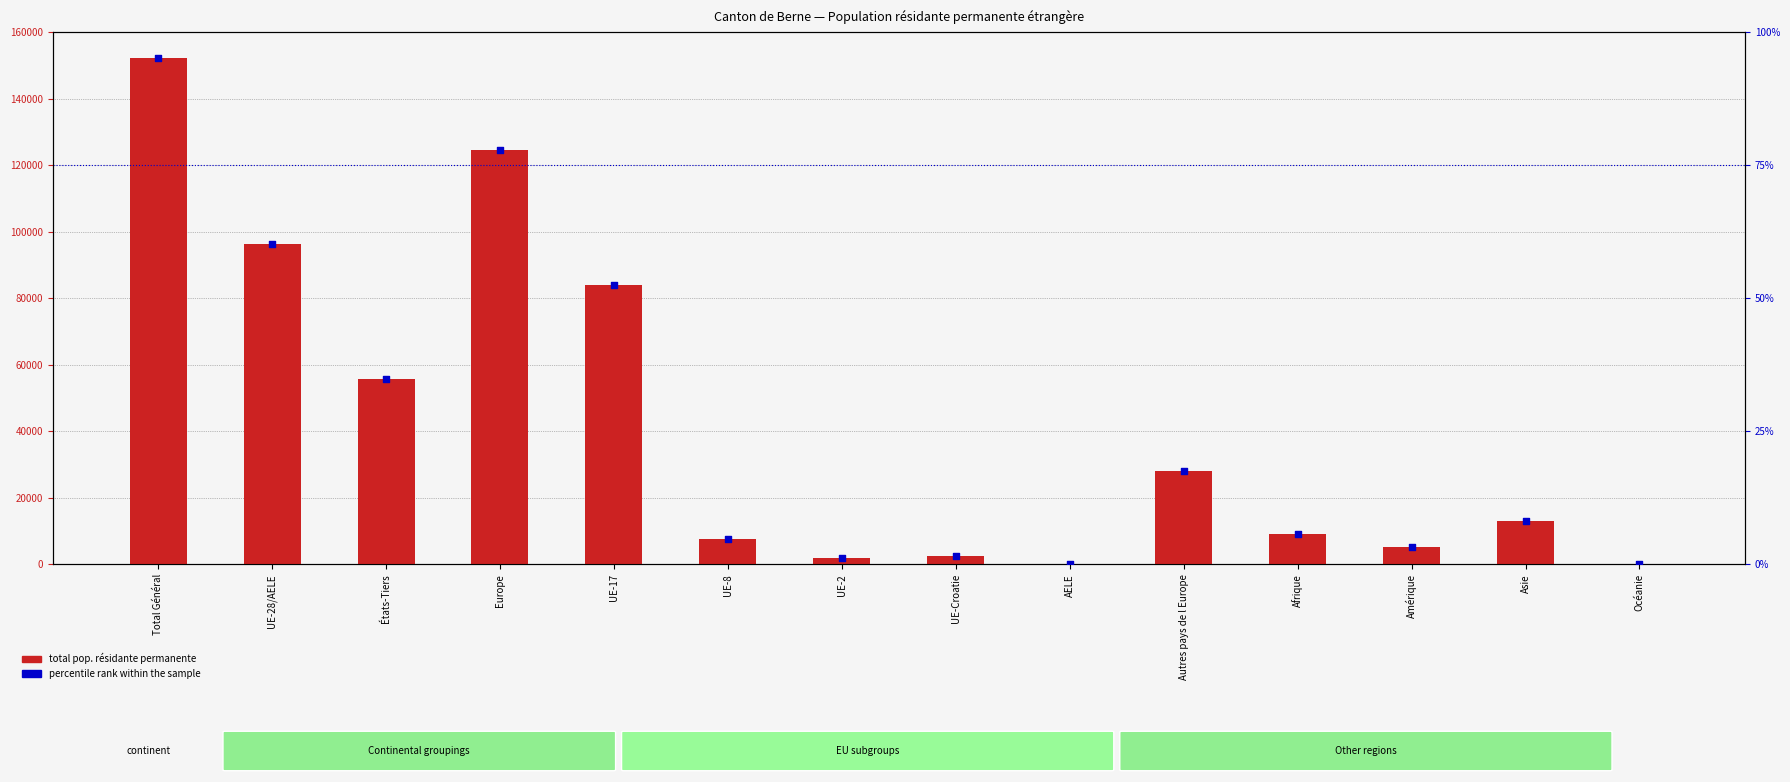

Which series contains the highest Y value?

total pop. résidante